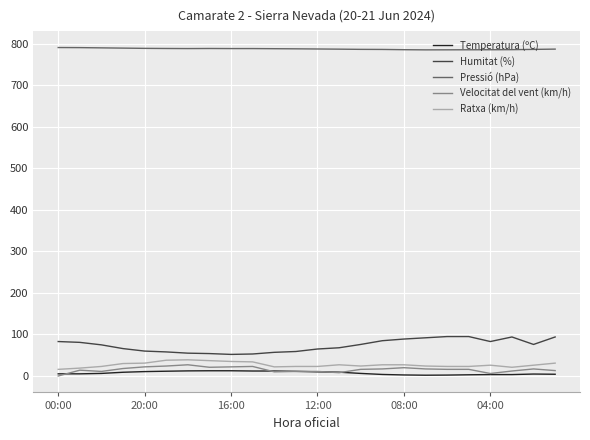

What is the maximum value for Ratxa (km/h)?

39.0